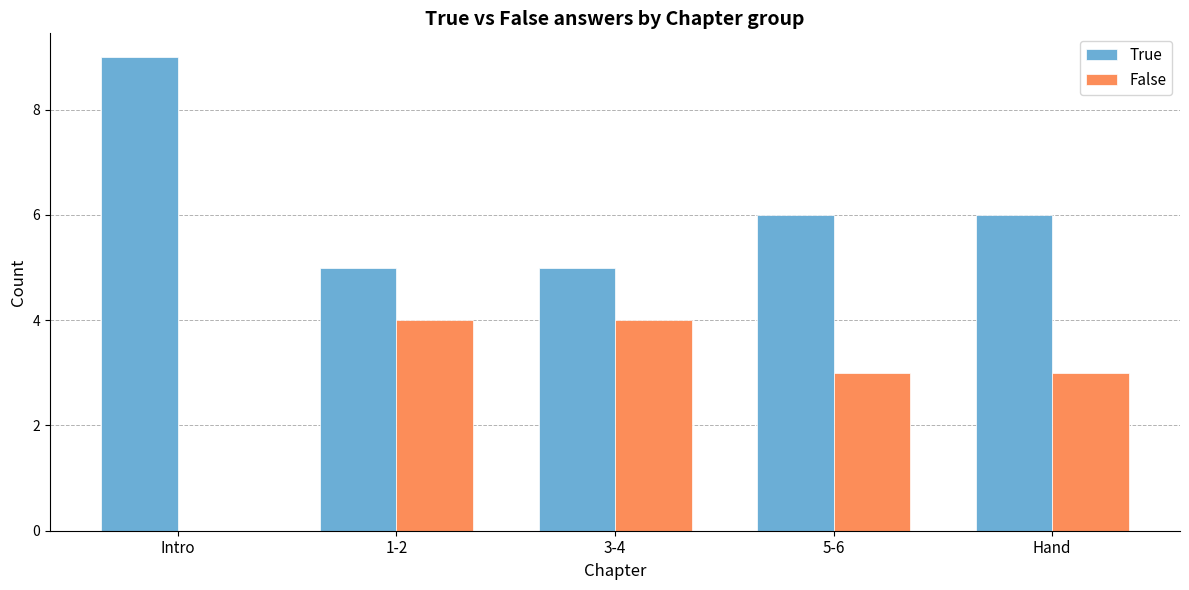

Reading right to left, what are all the values shown in this chart?

True: 6	6	5	5	9
False: 3	3	4	4	0